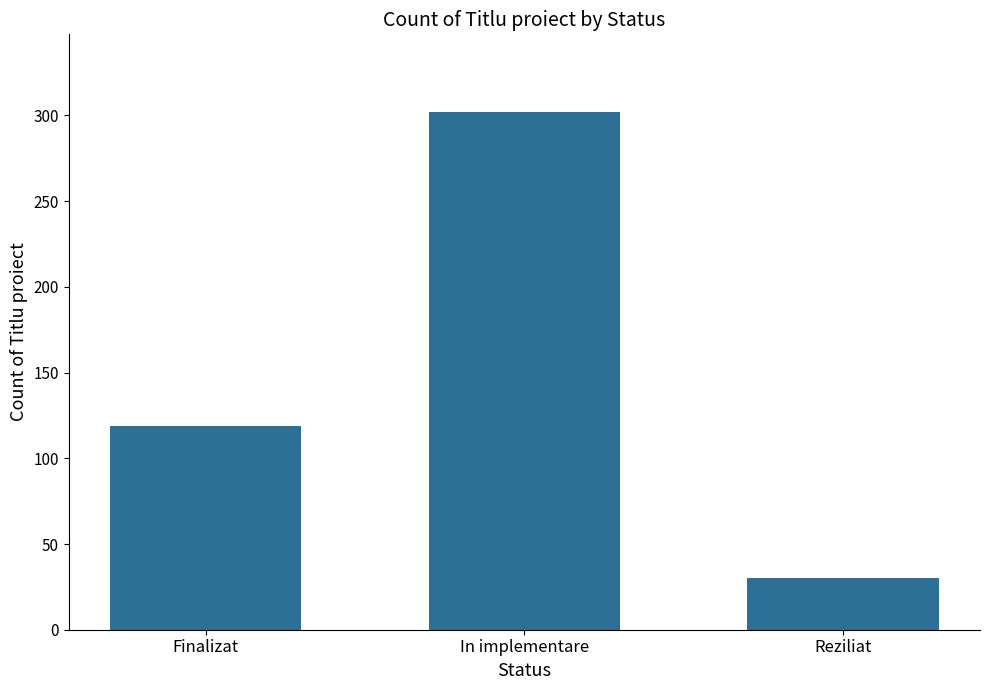

List the labels in order of value, smallest first.

Reziliat, Finalizat, In implementare